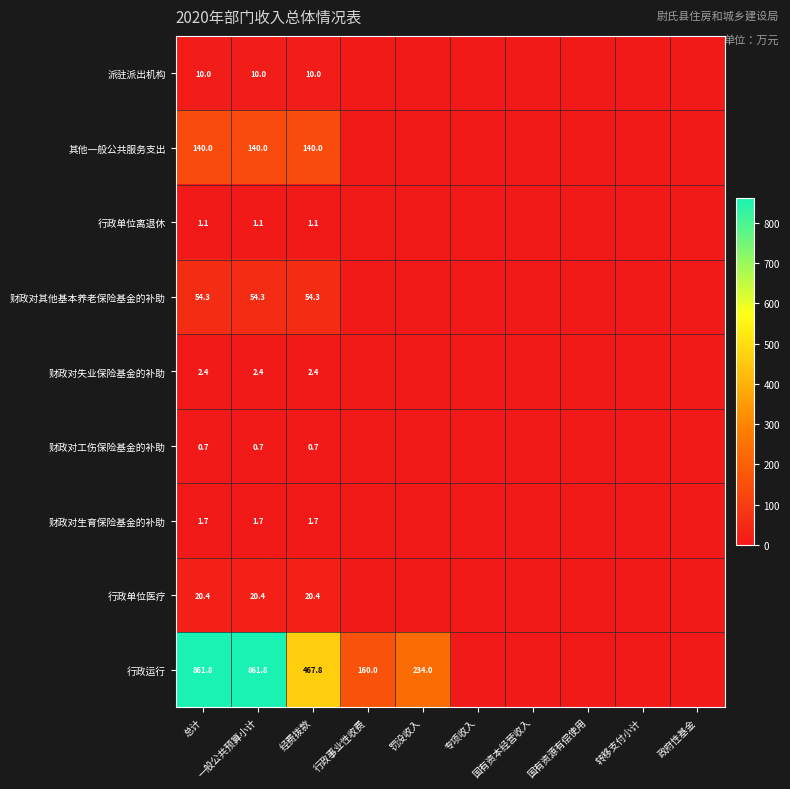

The value of 财政对失业保险基金的补助 at 经费拨款 is 3.6. True or false?

False